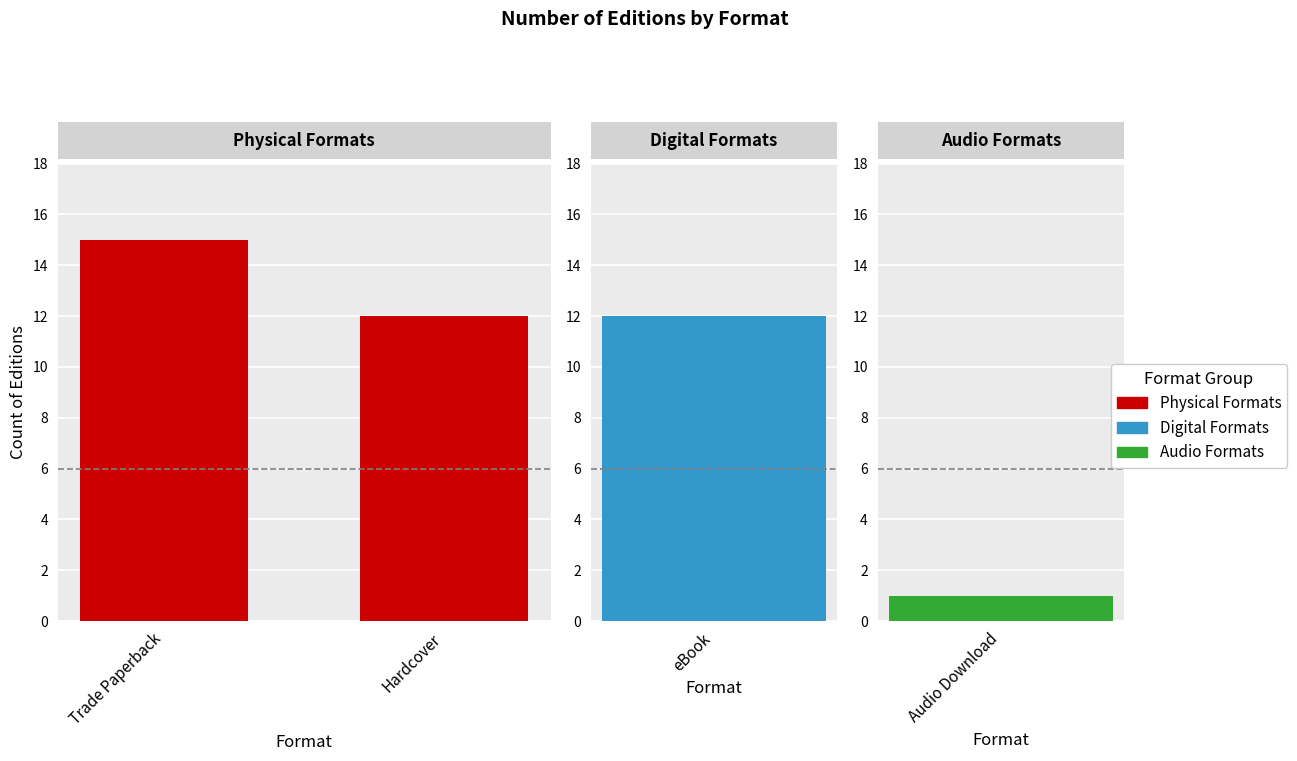

At which label is the value closest to 13?

Hardcover